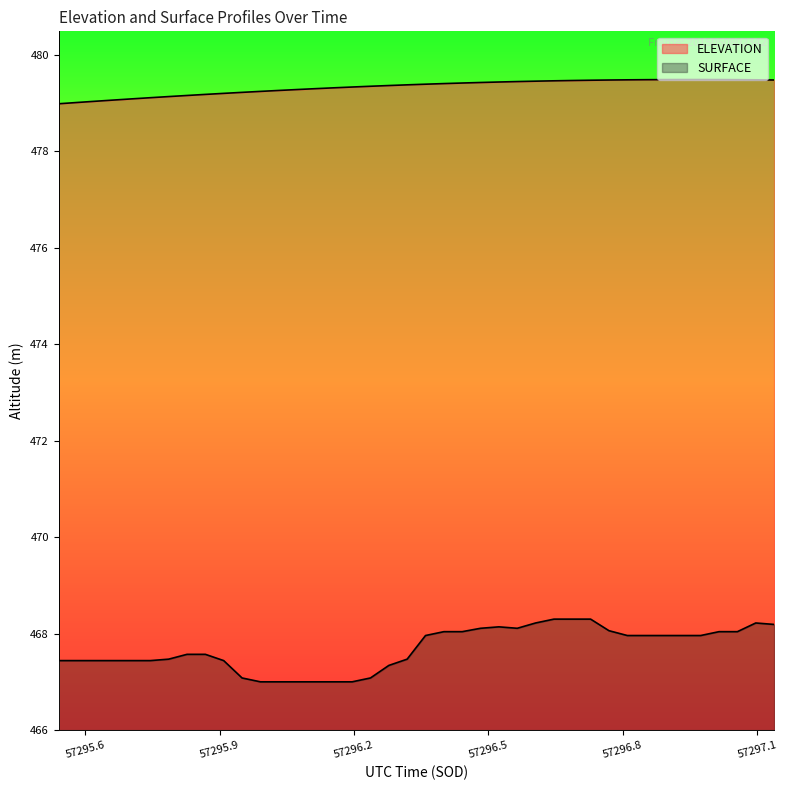

At how many categories does at least one series exceed 471?

40